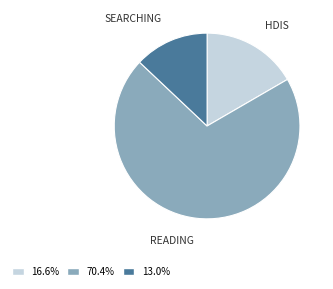

Is there a majority slice in this chart?

Yes